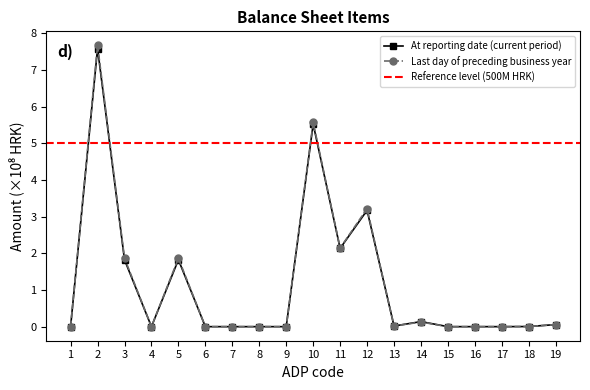

How many positive values does the Last day of preceding business year series have?

10